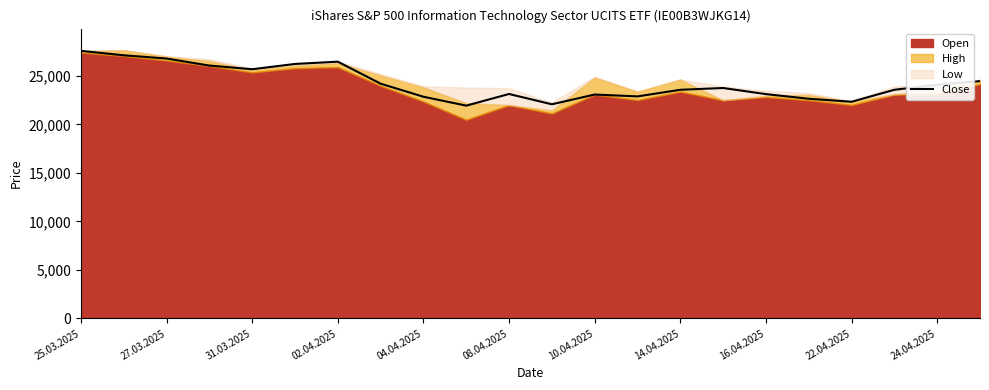

Is it true that Close equals 15312 at 08.04.2025?

False